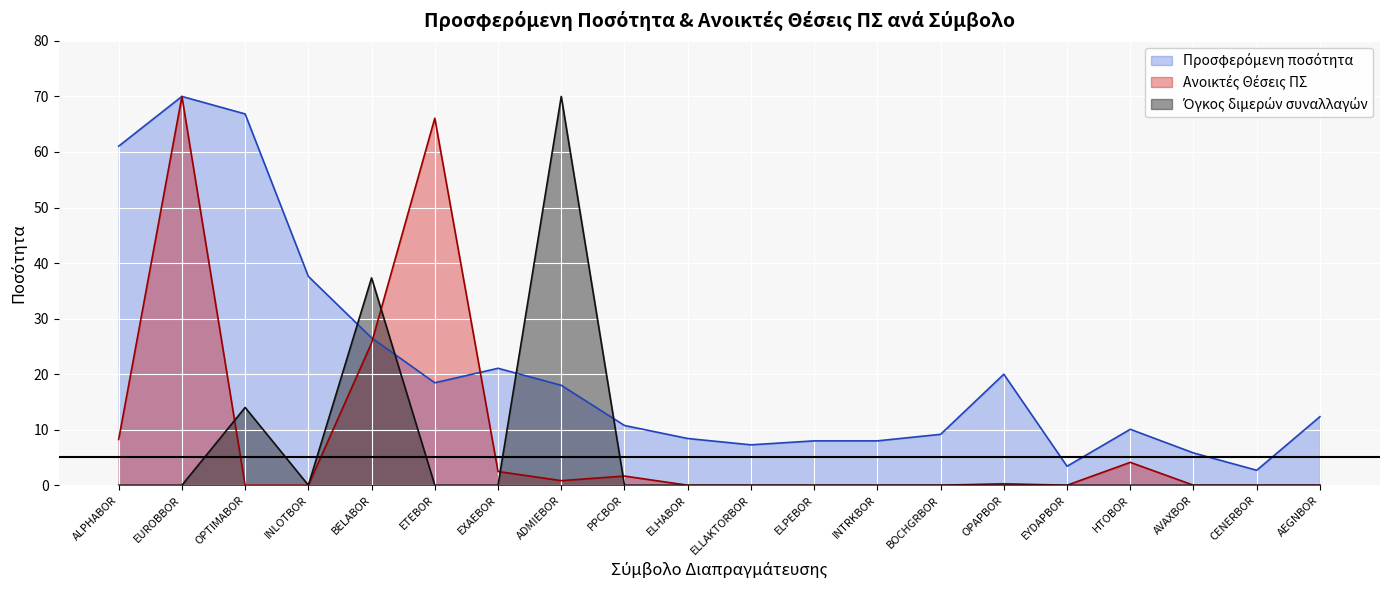

What is the label of the 10th point from the right?

ELLAKTORBOR